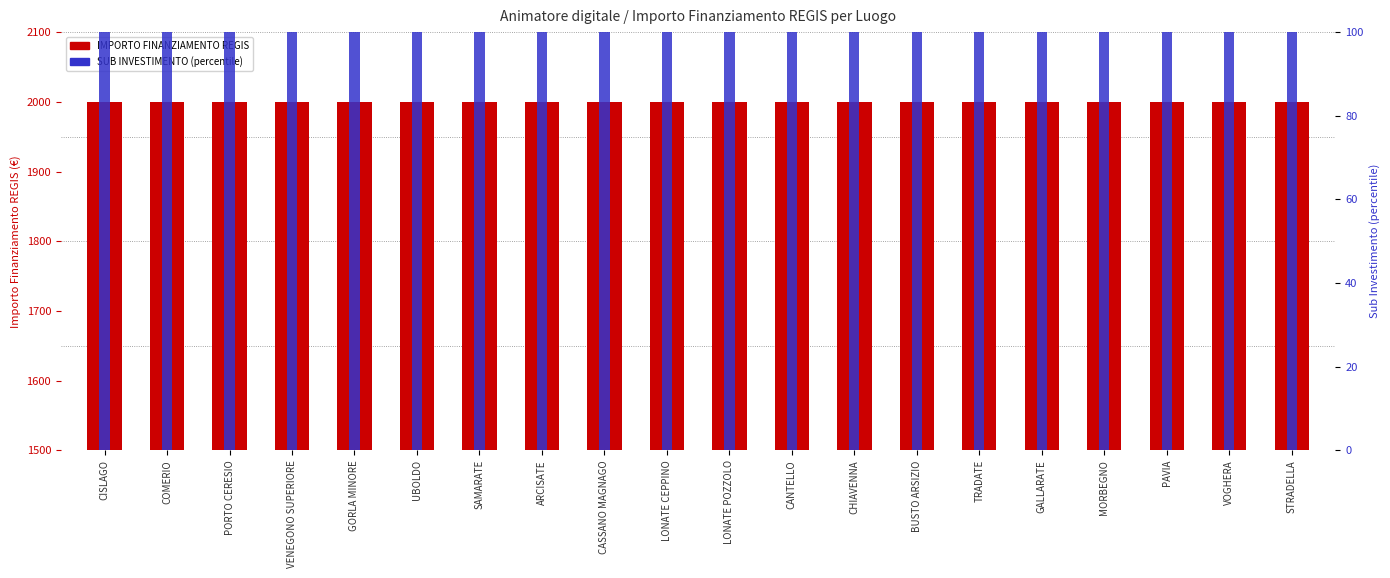

What position from the right is BUSTO ARSIZIO?

7